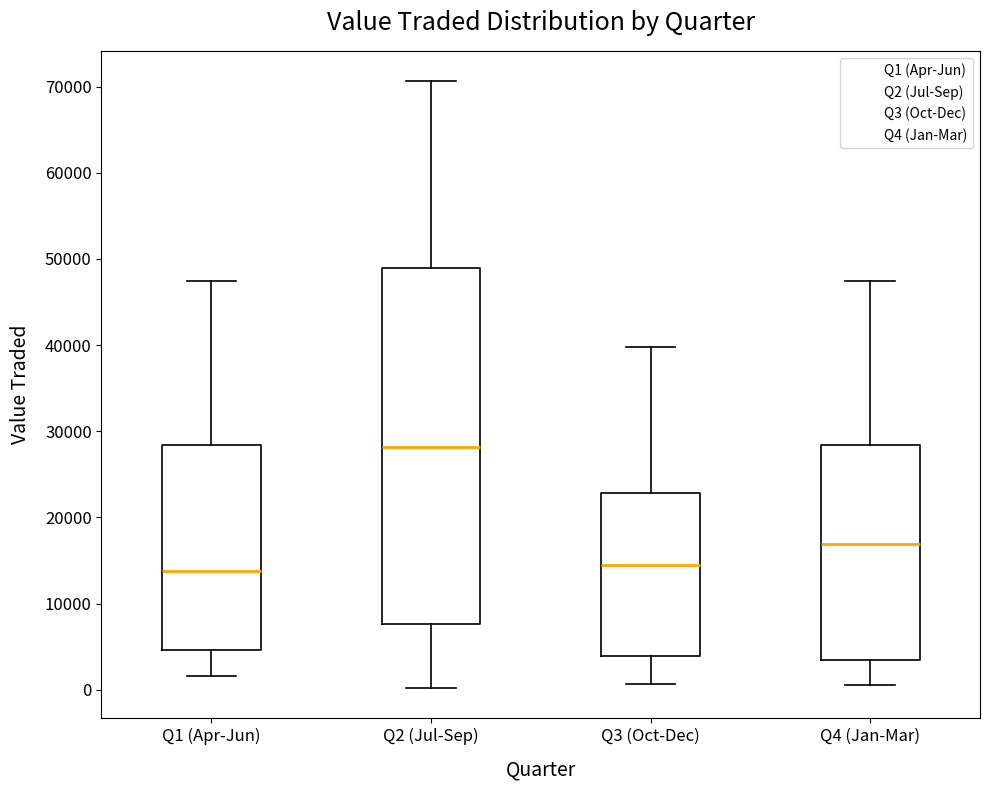

Reading left to right, transcribe this box plot: for each box, give where its median line is, the range the box spans, and where its two whiskers end, as read against the y-axis. The values are not printed on the chart, so give them approximately, as read against the axis.

Q1 (Apr-Jun): median 14000, box 5000 to 28000, whiskers 2000 to 47000
Q2 (Jul-Sep): median 28000, box 8000 to 49000, whiskers 0 to 71000
Q3 (Oct-Dec): median 14000, box 4000 to 23000, whiskers 1000 to 40000
Q4 (Jan-Mar): median 17000, box 3000 to 28000, whiskers 1000 to 47000